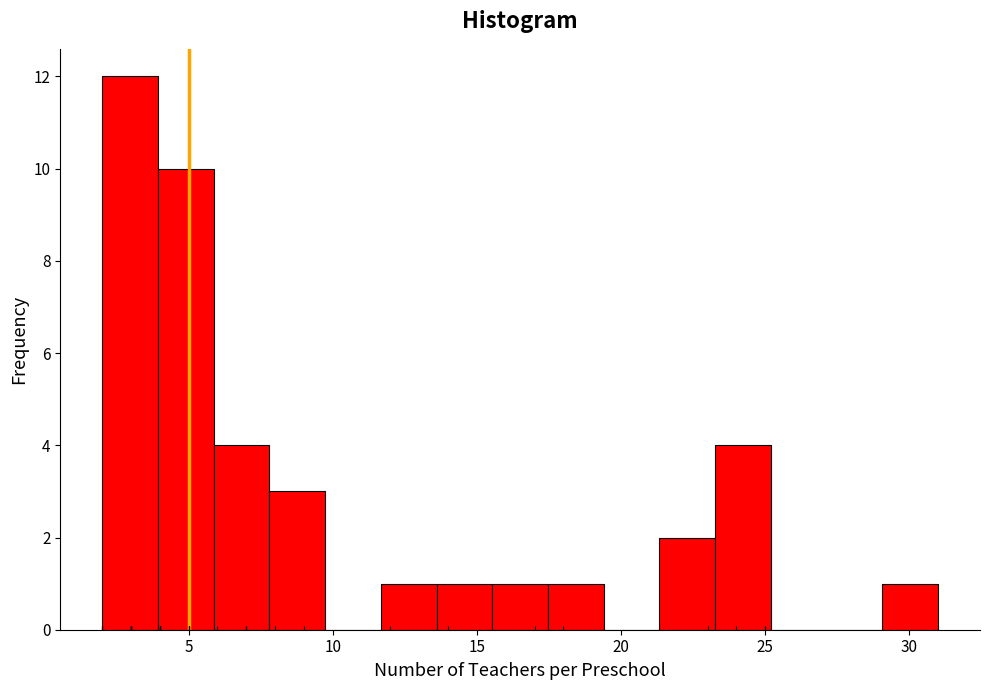

Around what value on the x-axis is the tallest bar? Give the approximate position of its centre, as read against the axis.

3.0